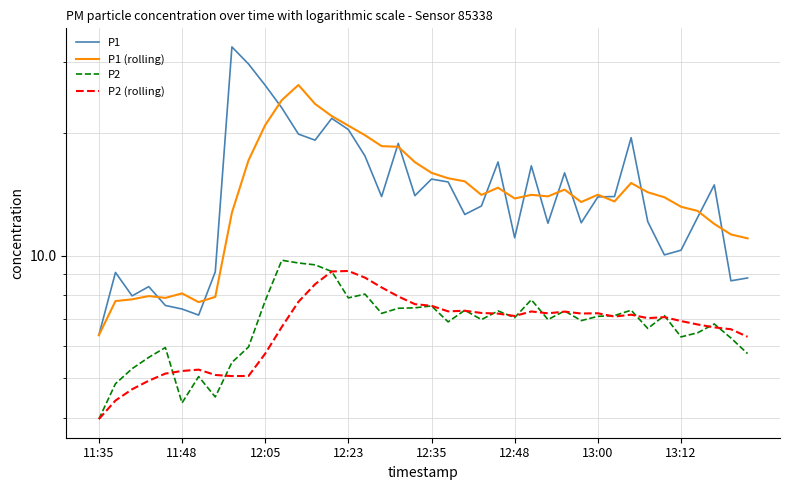

Does the chart have visible grid lines?

Yes